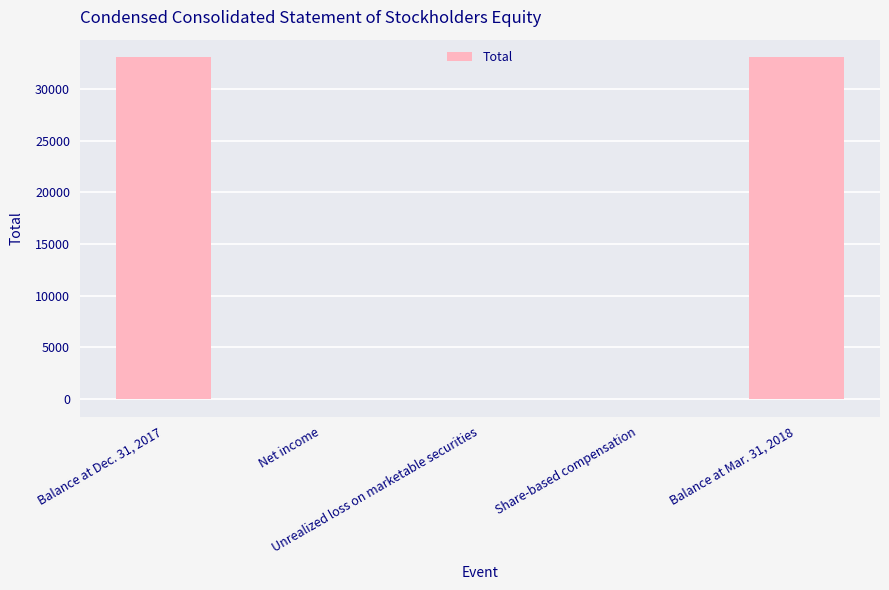

What is the maximum value shown in the chart?

33120